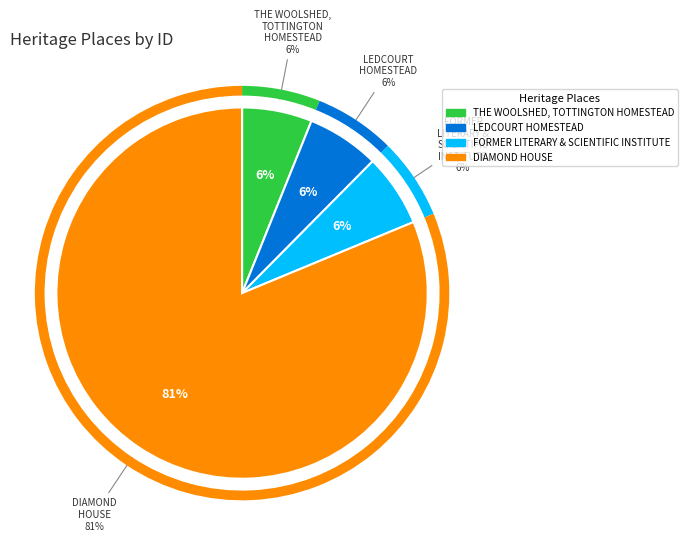

How many slices are in this pie chart?

4